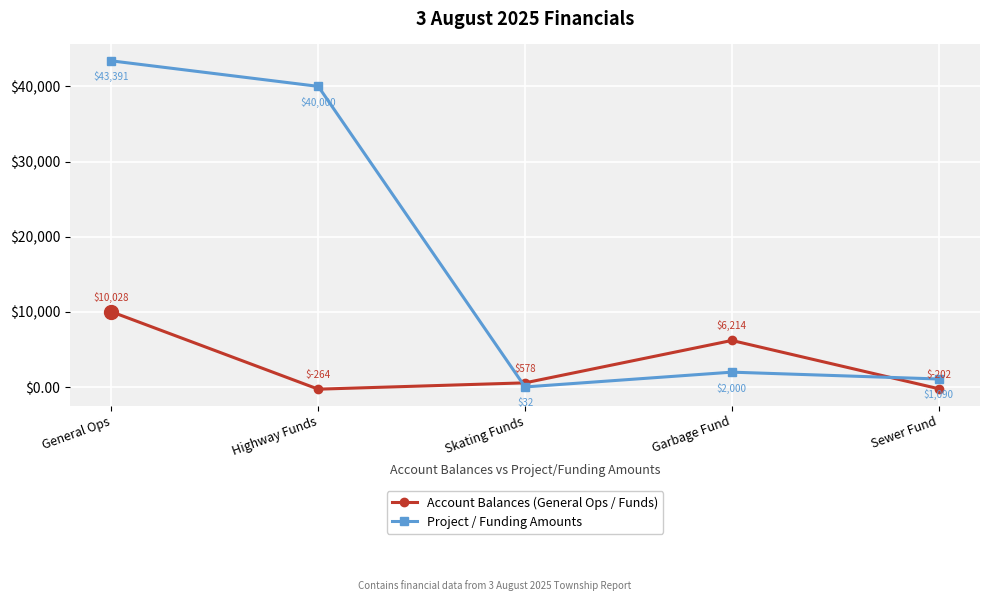

Rank the series by their average value, from lowest to highest.

Account Balances (General Ops / Funds), Project / Funding Amounts